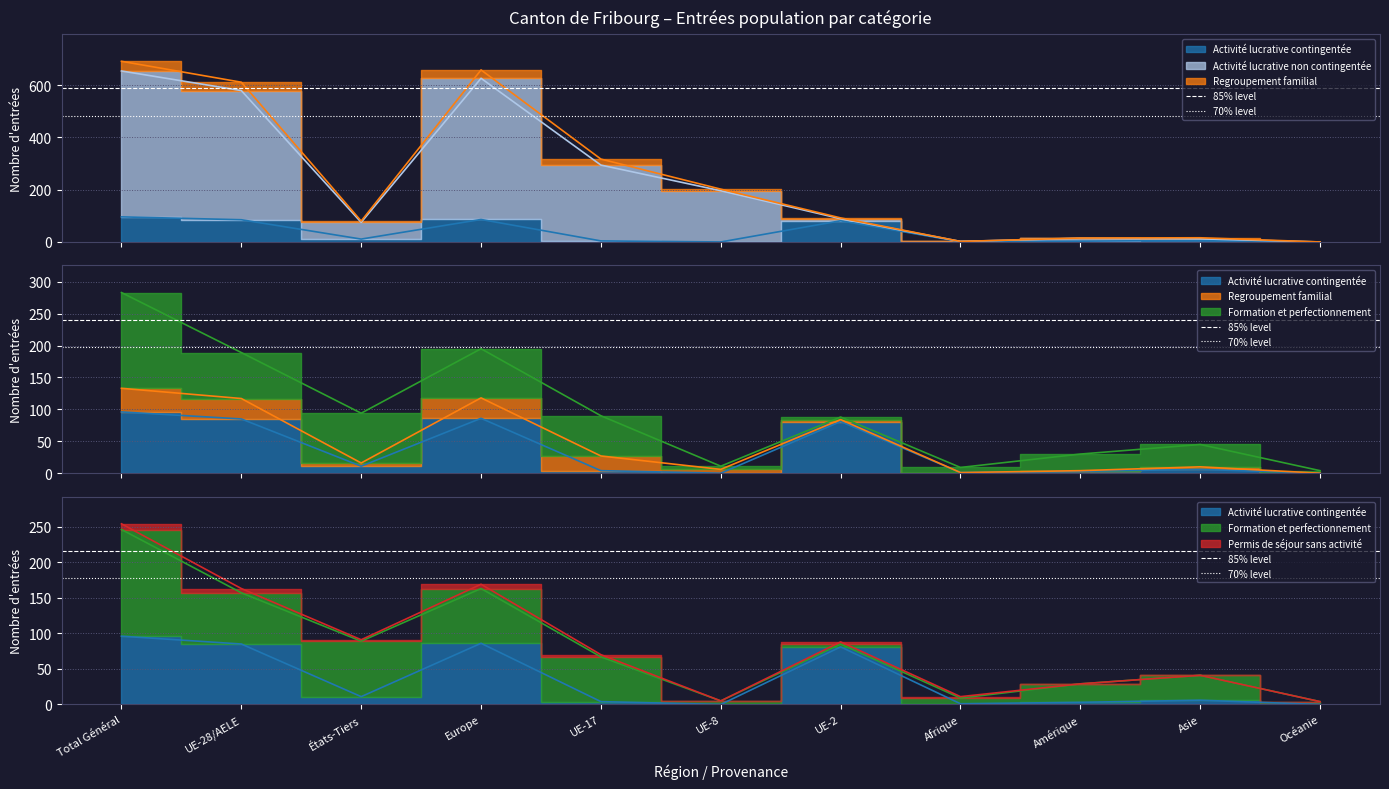

What is the value of the 70% level point at the 2nd from the left?

177.8